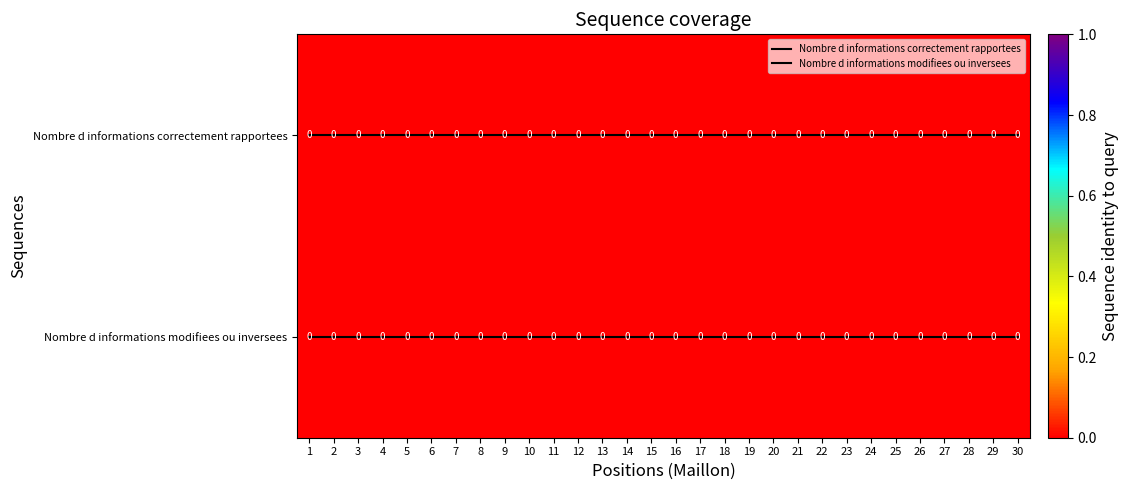

How many data points does each series have?

30